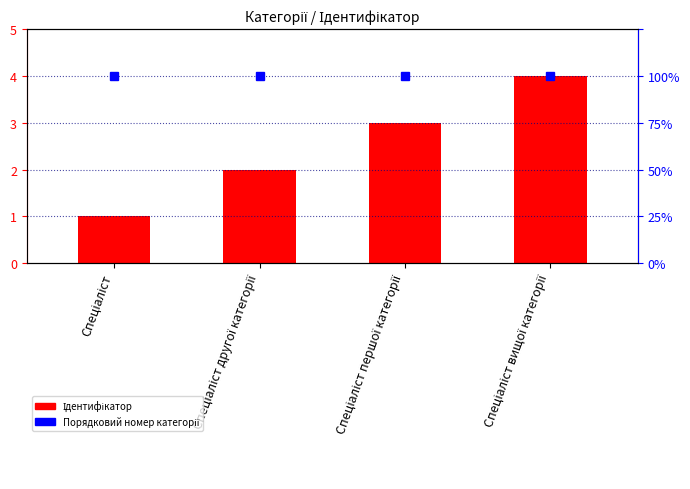

Are the bars horizontal?

No